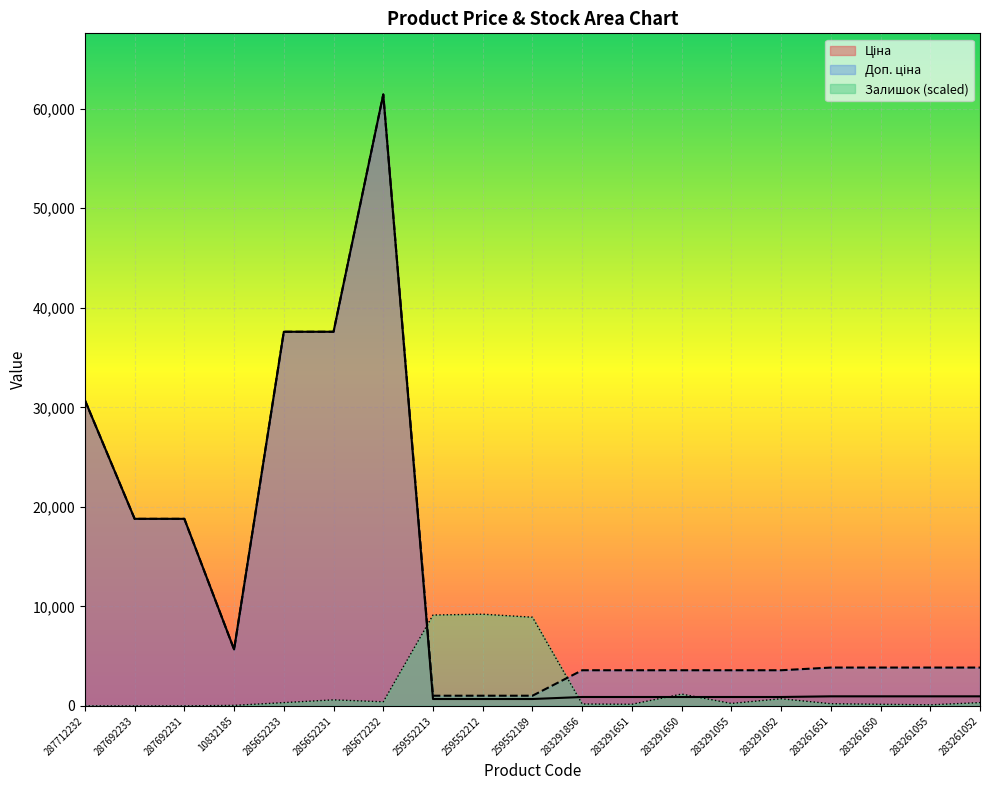

Which label corresponds to the smallest value in the chart?

287712232